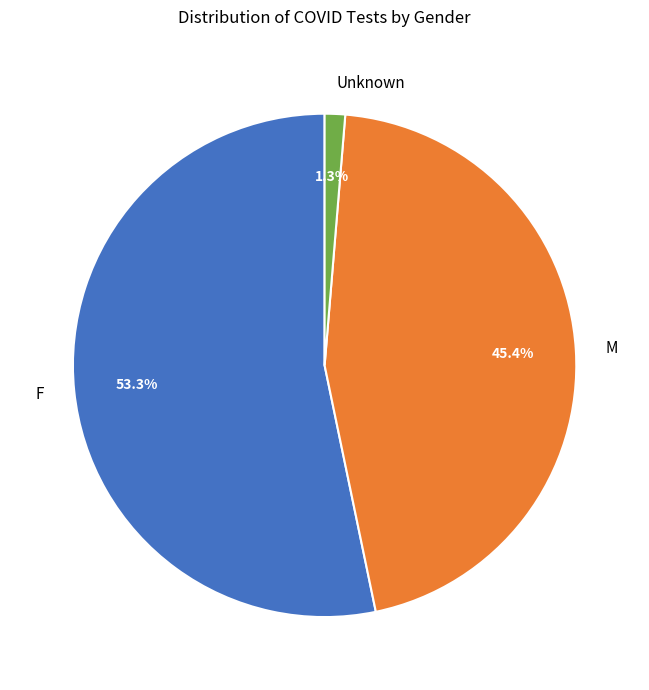

To the nearest percent, what portion does M represent?

45%